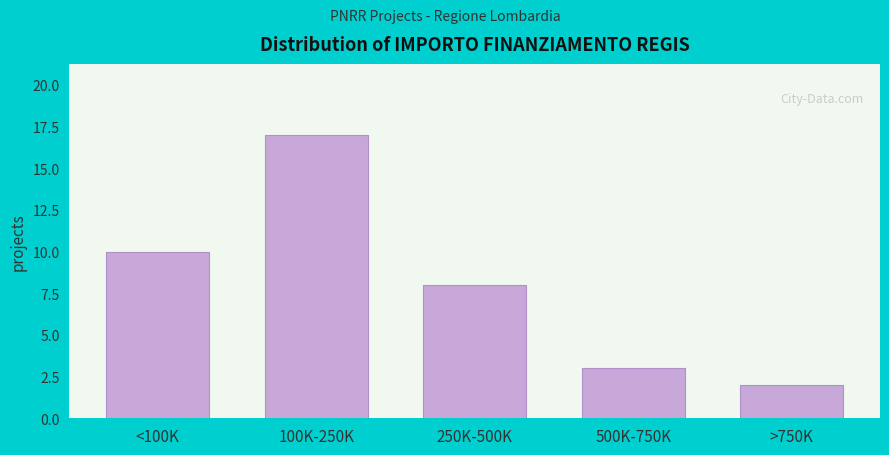

Reading left to right, list all the values displayed in this chart.

<100K=10	100K-250K=17	250K-500K=8	500K-750K=3	>750K=2